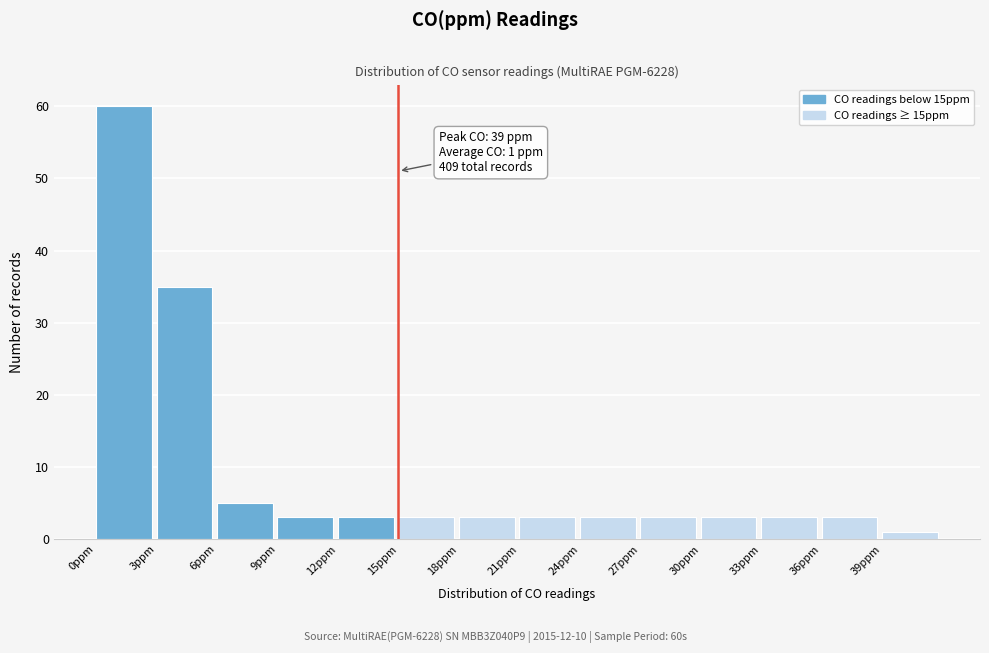

Over which range of the x-axis is the bar tallest?

0 to 3